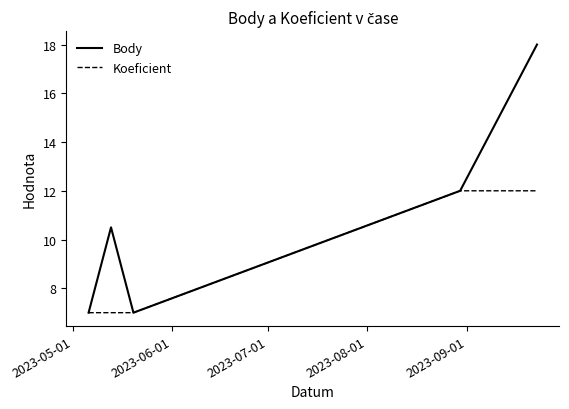

Which series has the largest total across all categories?

Body